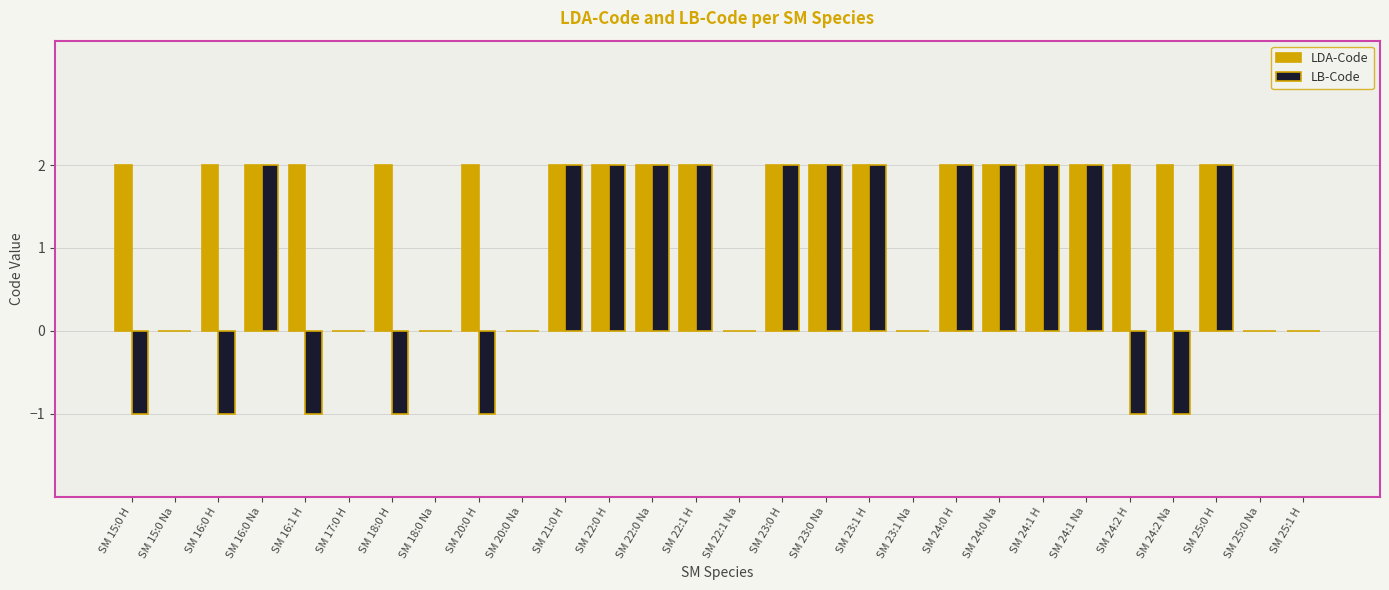

True or false: LDA-Code has a value of 1 at SM 24:0 Na.

False